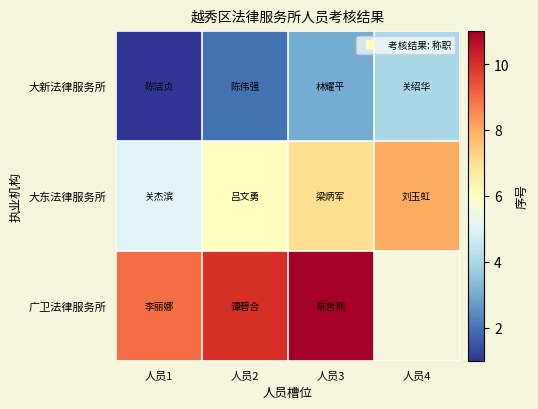

Where is 大东法律服务所 nearest to the value 6?

人员2